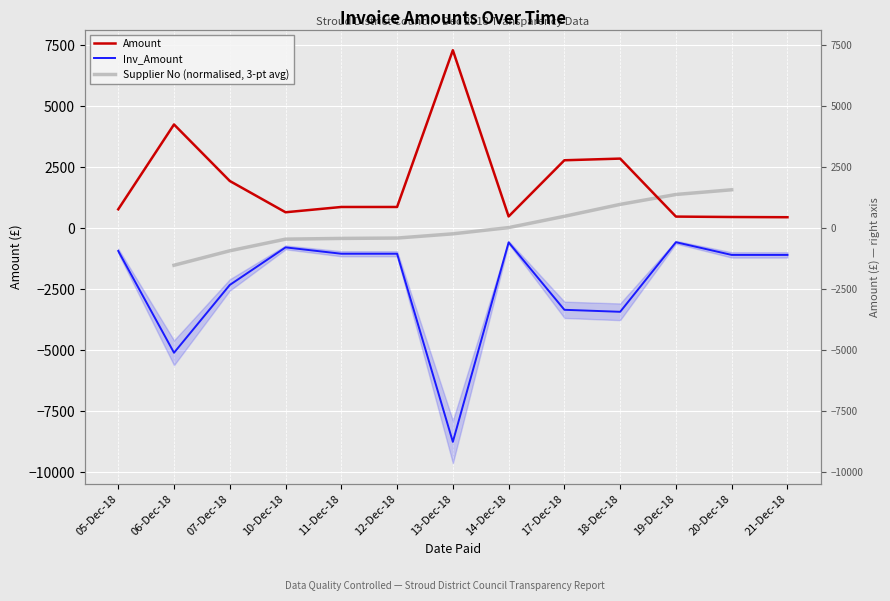

How many values in the Inv_Amount series exceed -1092?

6